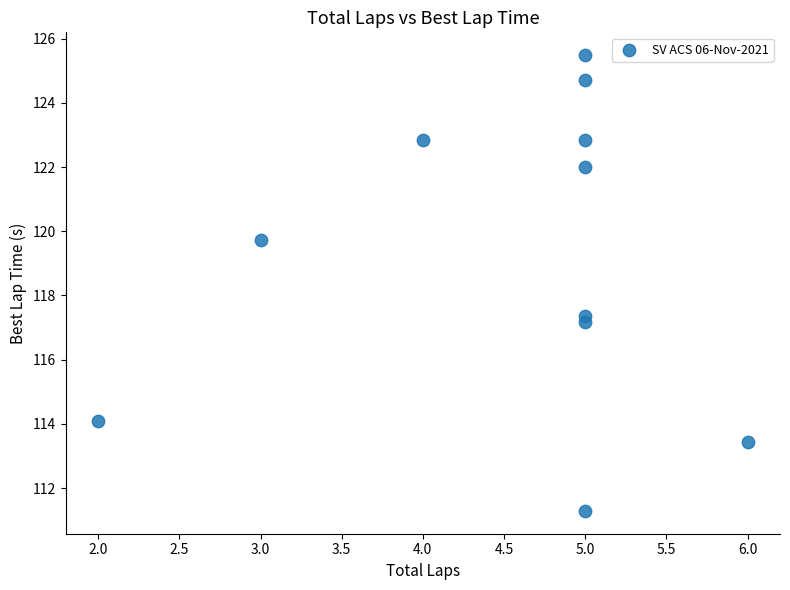

What Y value in the scatter plot is closest to 118?

117.4